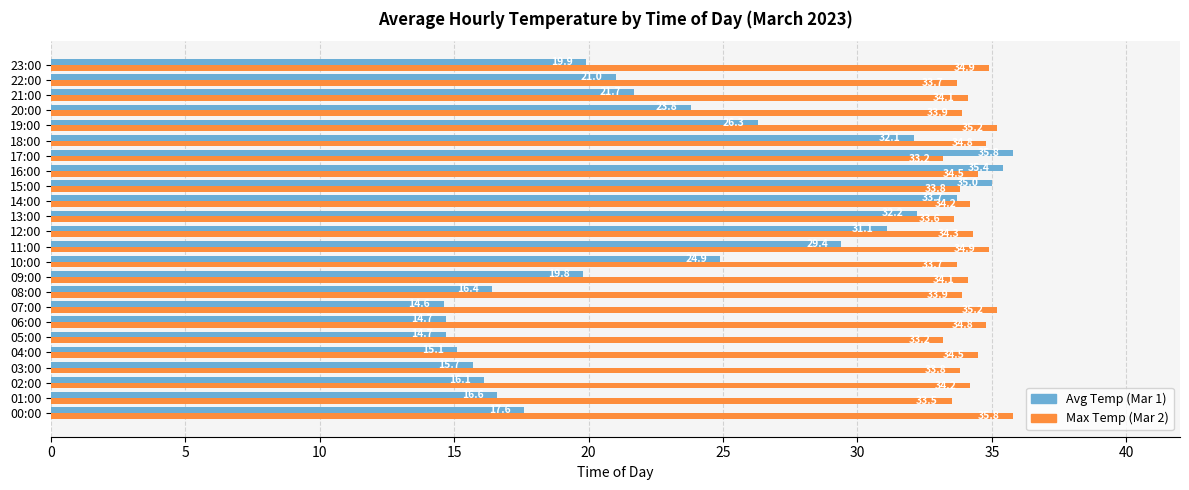

What is the greatest value displayed?

35.8